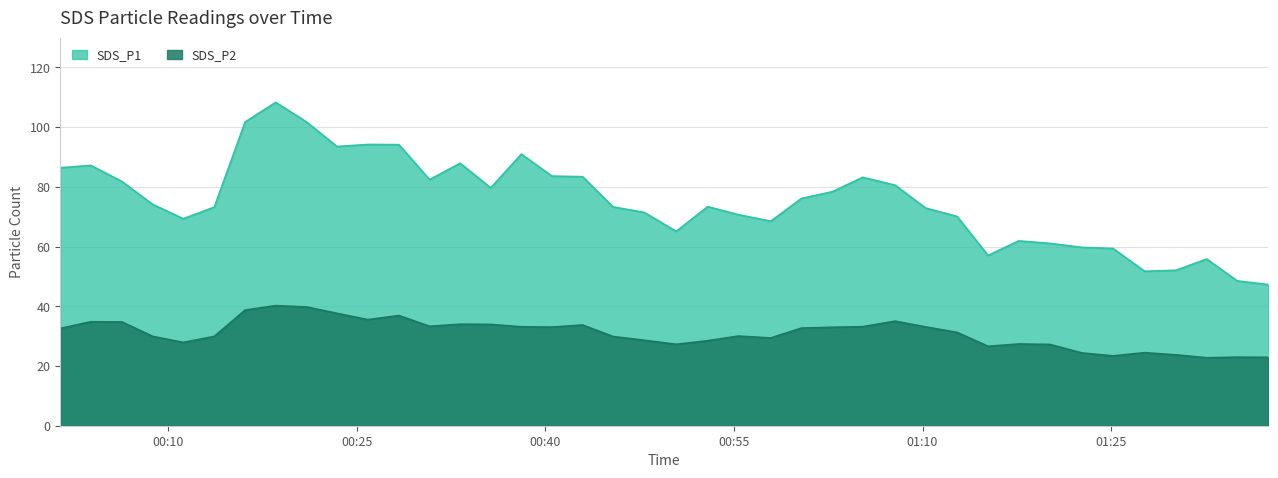

Which series has the widest spread of values?

SDS_P1